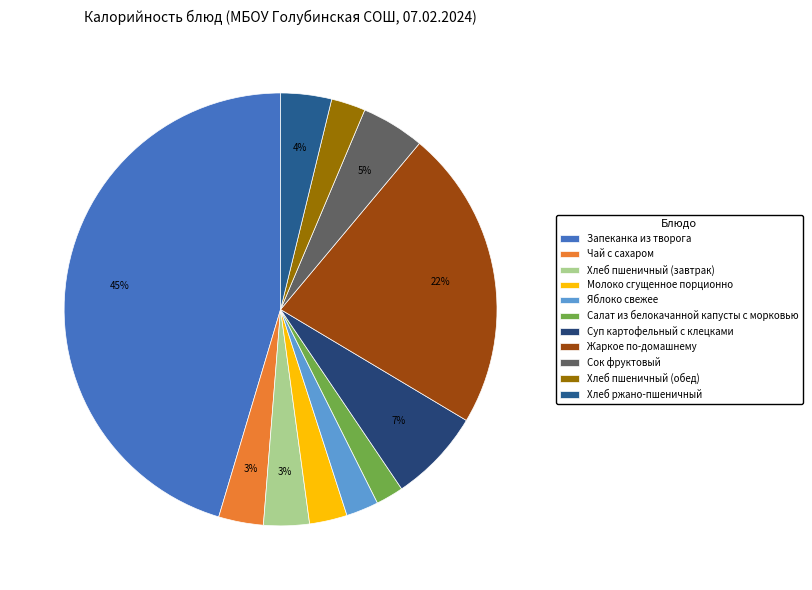

What is the change in value from Чай с сахаром to Яблоко свежее?

-16.9